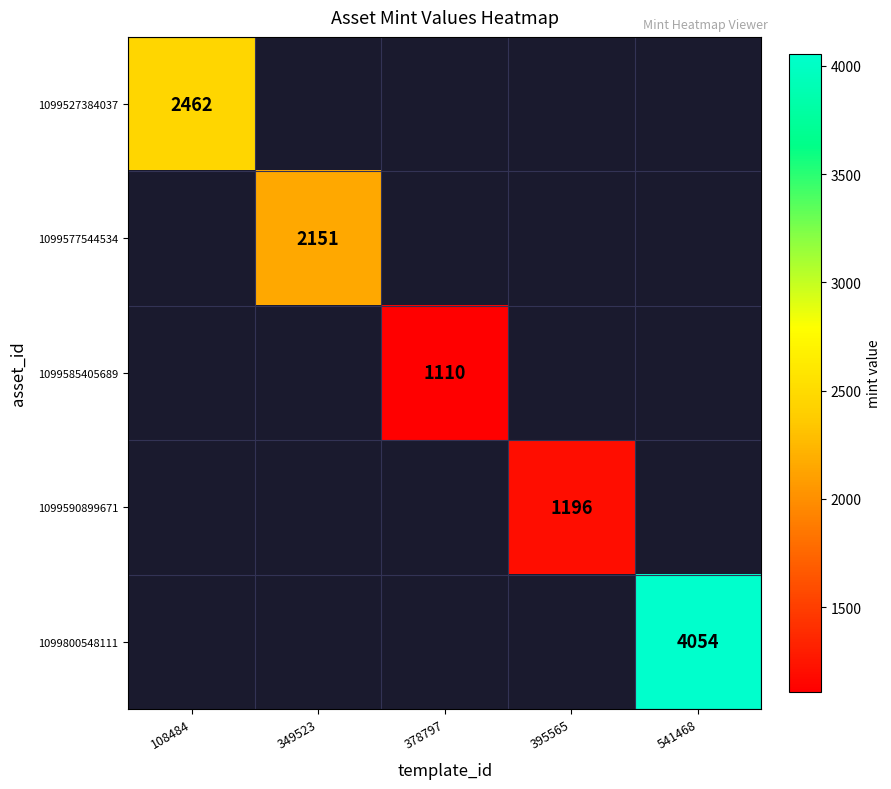

The value of 1099585405689 at 378797 is 1110. True or false?

True